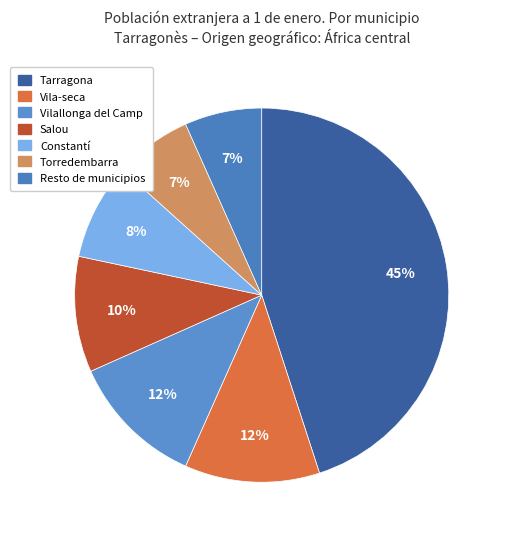

What is the largest slice in the pie chart?

Tarragona